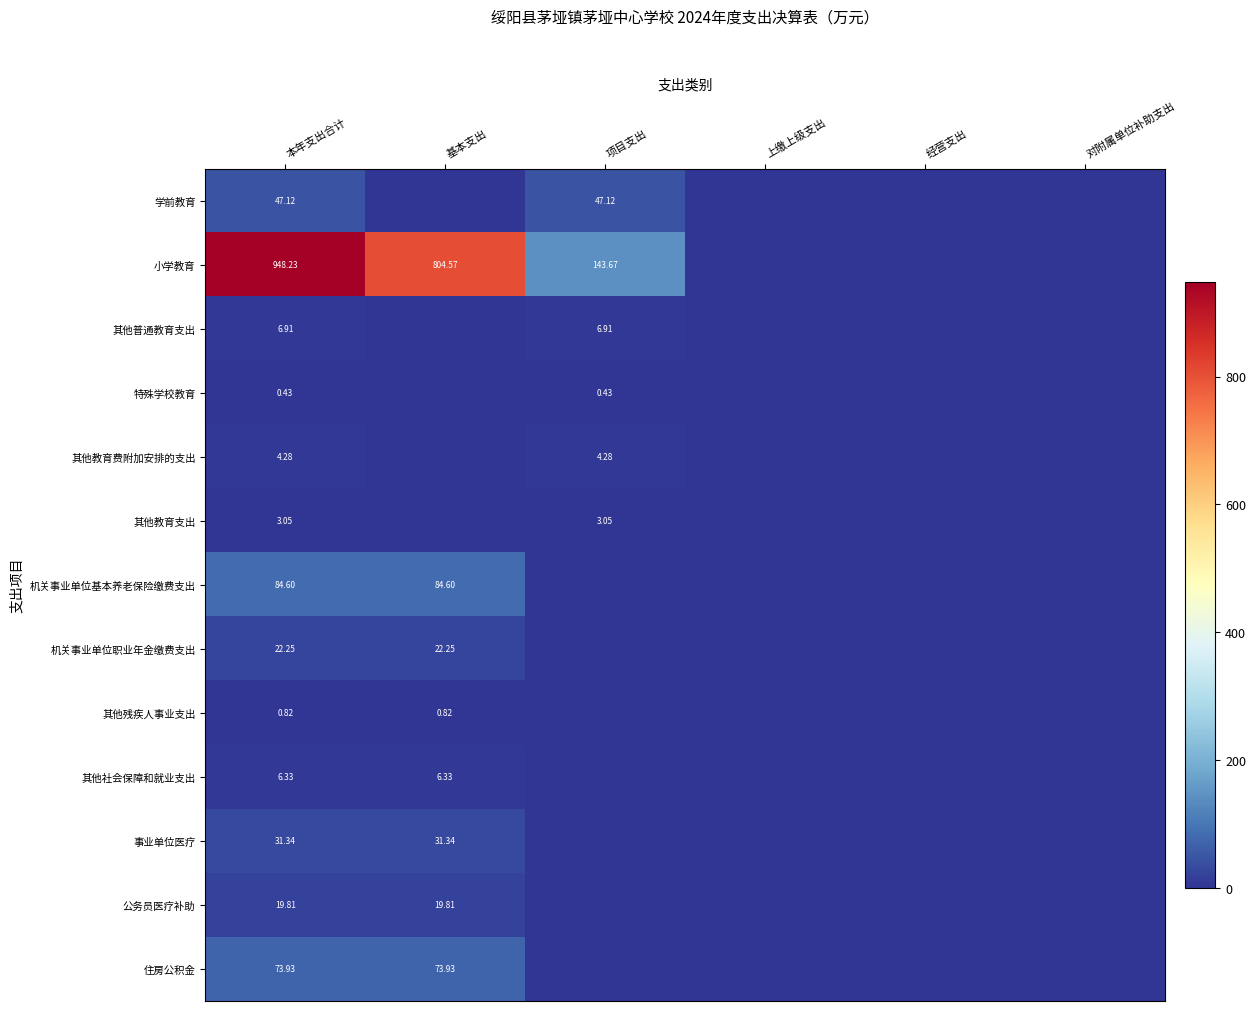

List the labels in order of 机关事业单位职业年金缴费支出 value, largest first.

本年支出合计, 基本支出, 项目支出, 上缴上级支出, 经营支出, 对附属单位补助支出